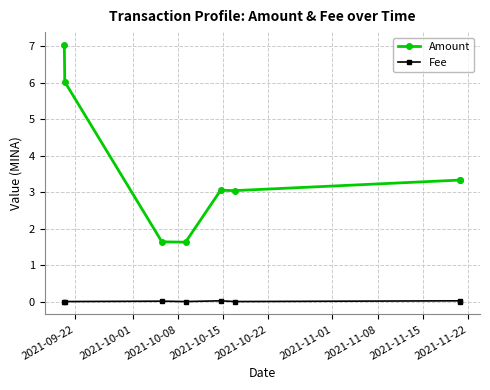

Which series has the largest range (max minus min)?

Amount